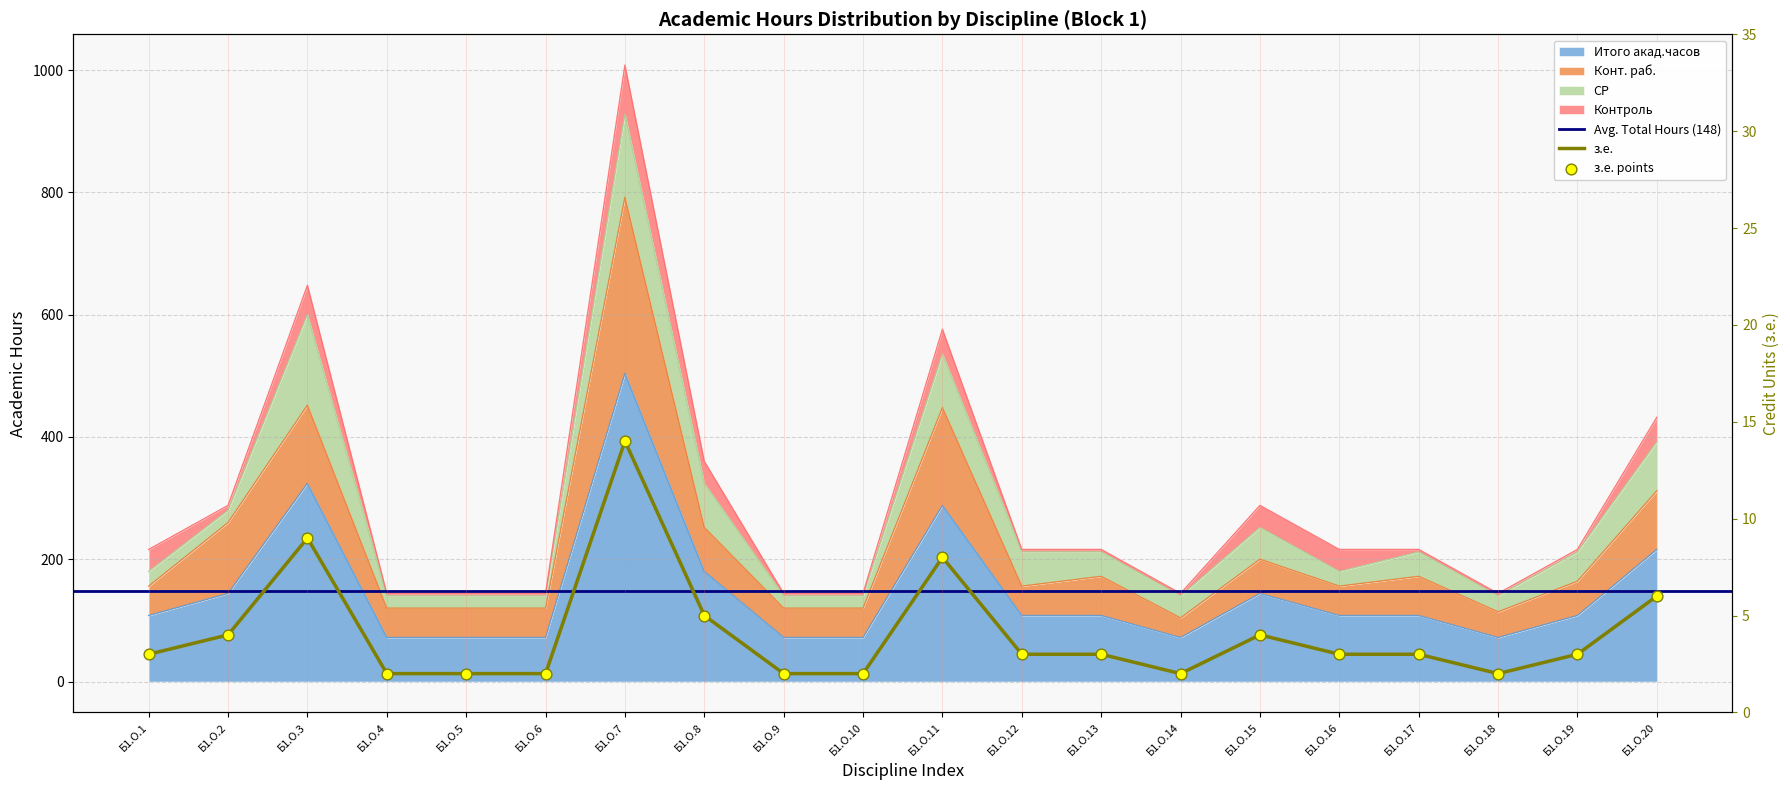

What is the total value across all series at Б1.О.19?

275